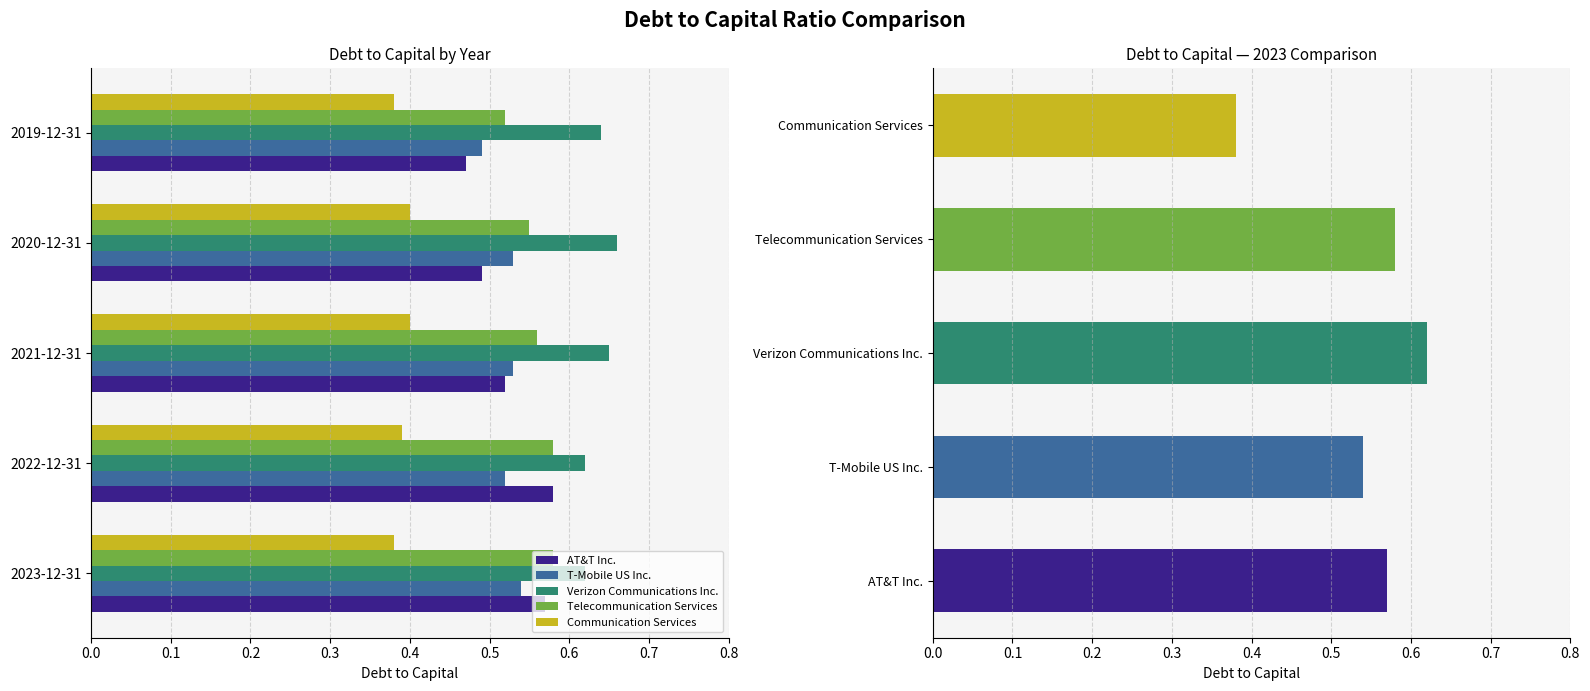

Count the number of data series in this chart.

5